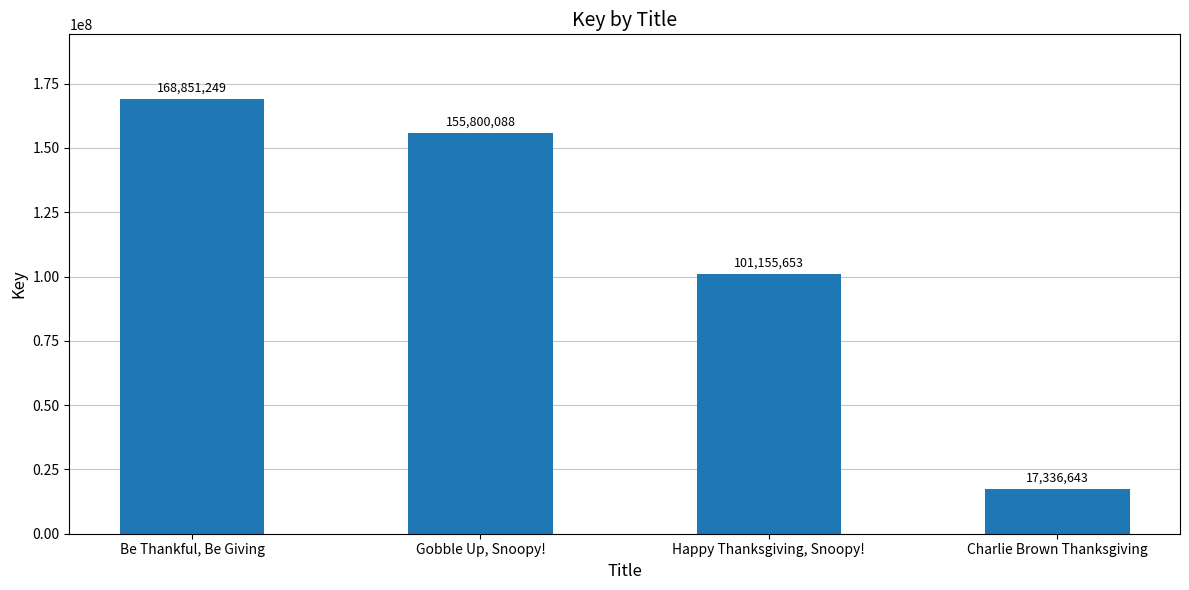

What is the sum of the values at Gobble Up, Snoopy! and Be Thankful, Be Giving?

324651337